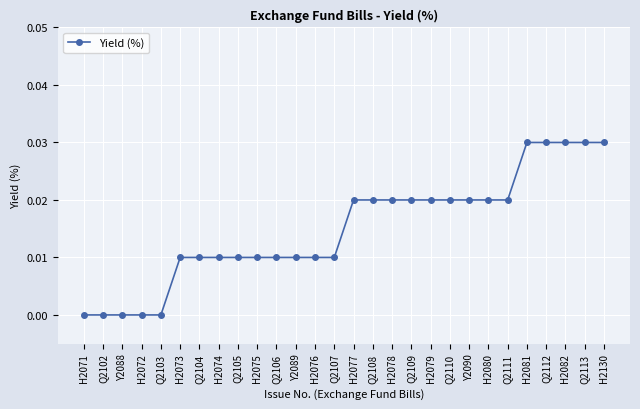

Which has a higher value, H2130 or Q2107?

H2130